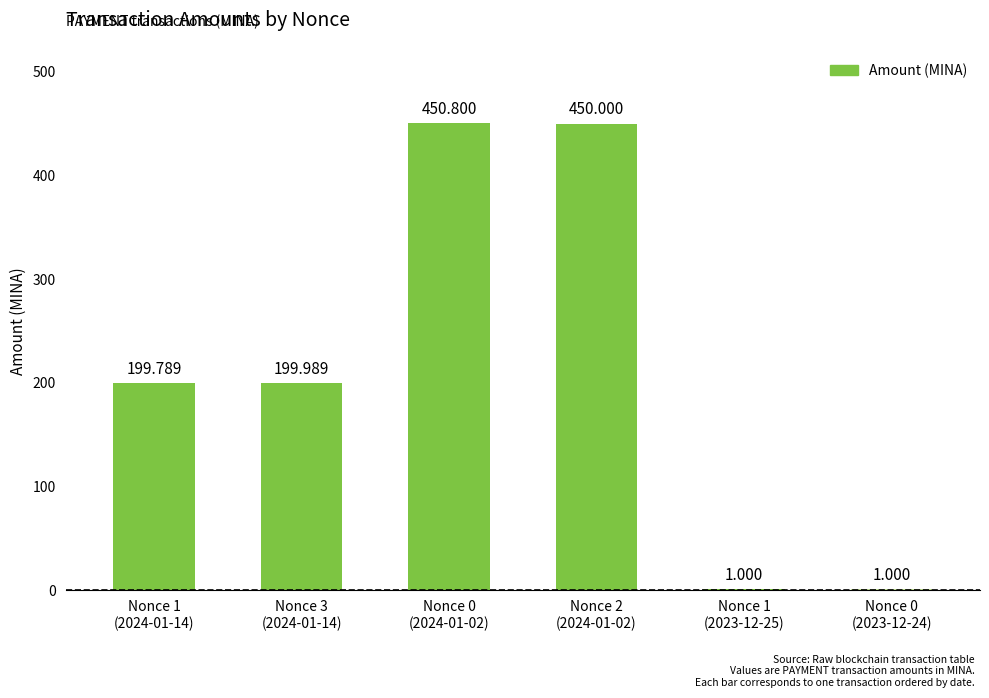

What is the change in value from Nonce 0
(2024-01-02) to Nonce 0
(2023-12-24)?

-449.8